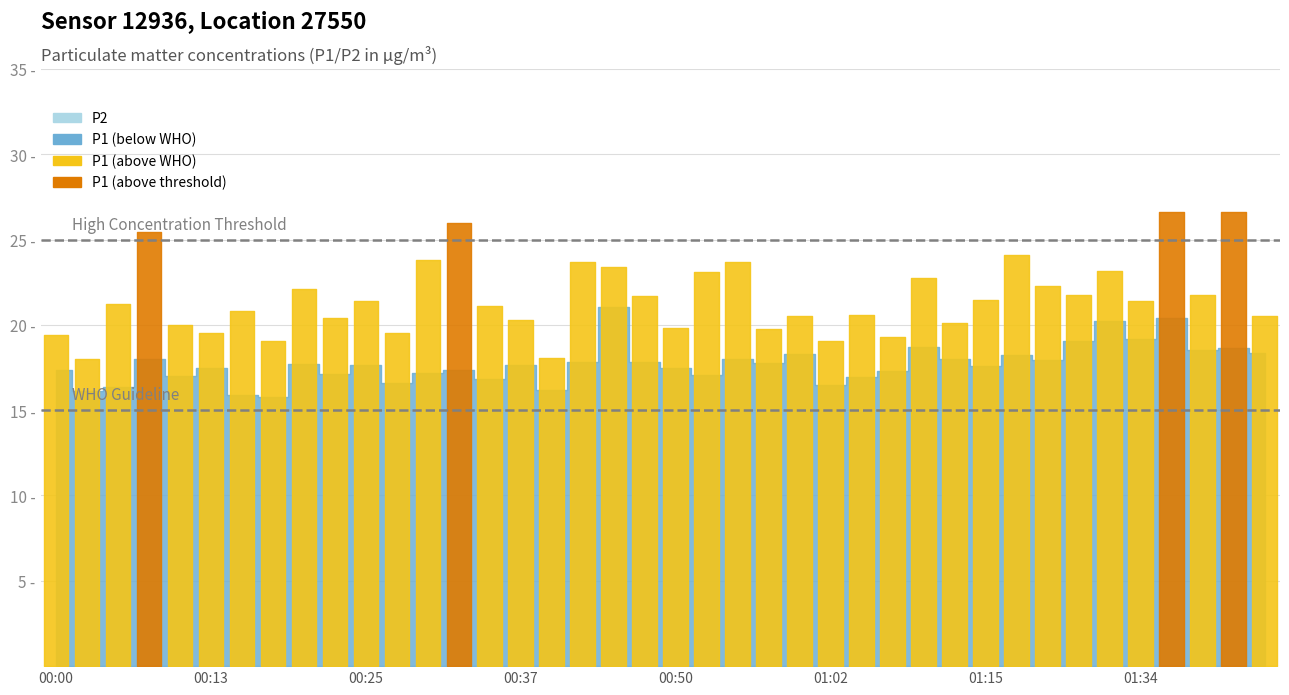

What is the greatest value displayed?

26.6